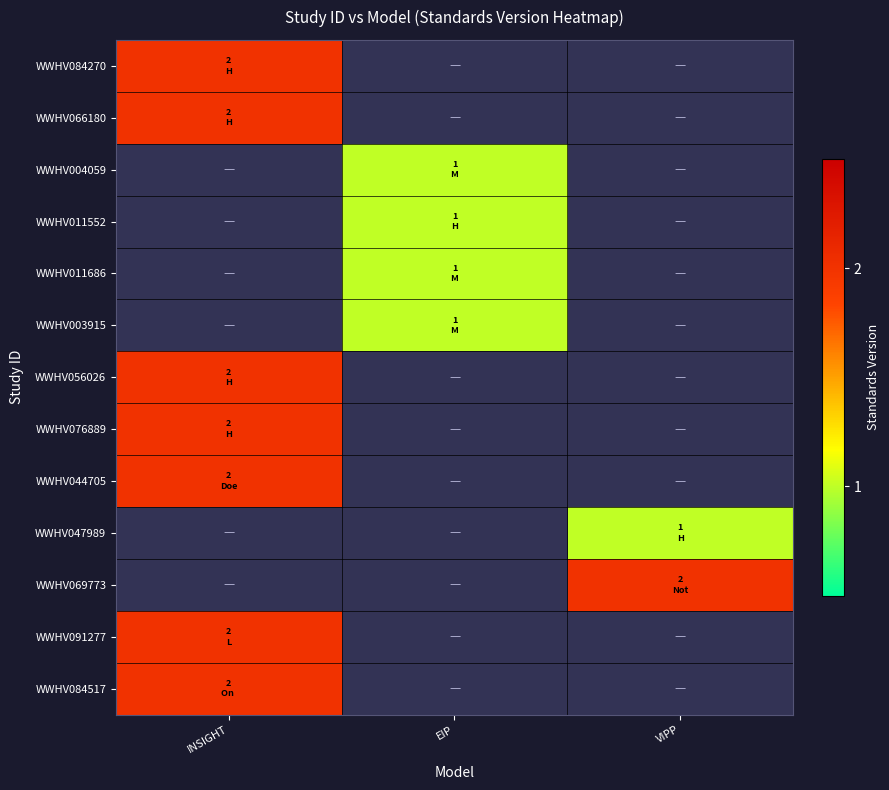

Rank the series by their maximum value, from lowest to highest.

WWHV084270, WWHV066180, WWHV004059, WWHV011552, WWHV011686, WWHV003915, WWHV056026, WWHV076889, WWHV044705, WWHV047989, WWHV069773, WWHV091277, WWHV084517